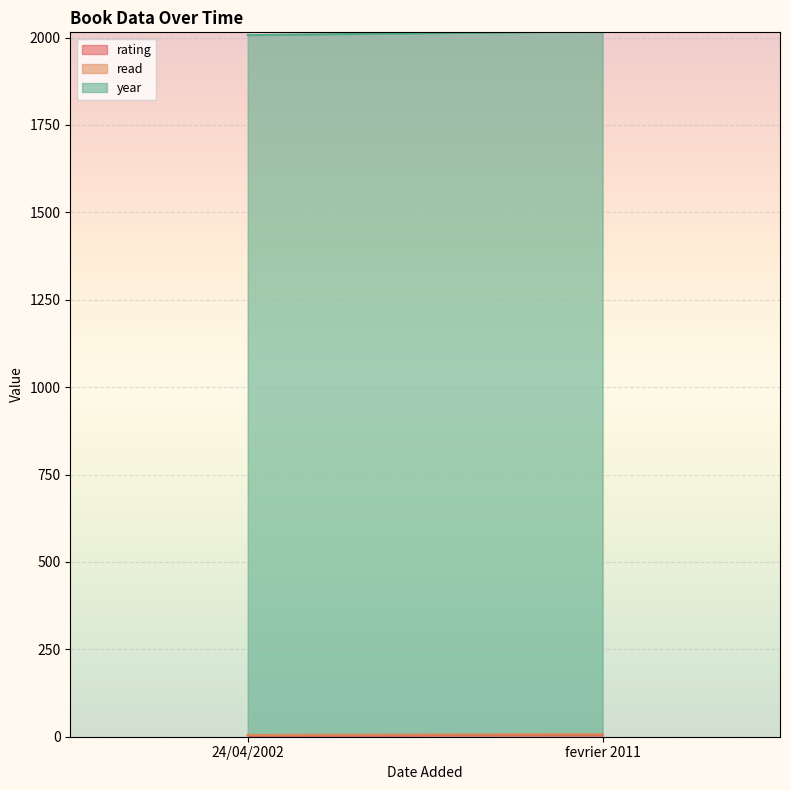

Rank the series at fevrier 2011 from highest to lowest value.

year, rating, read